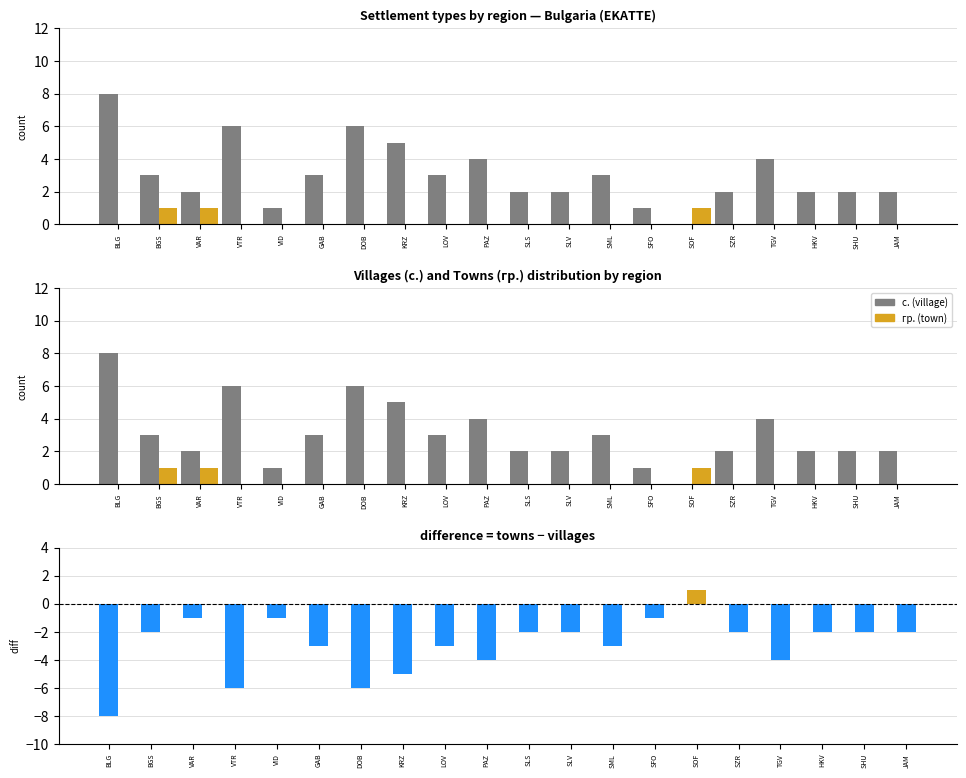

The value of difference (гр. - с.) at BLG is -8. True or false?

True